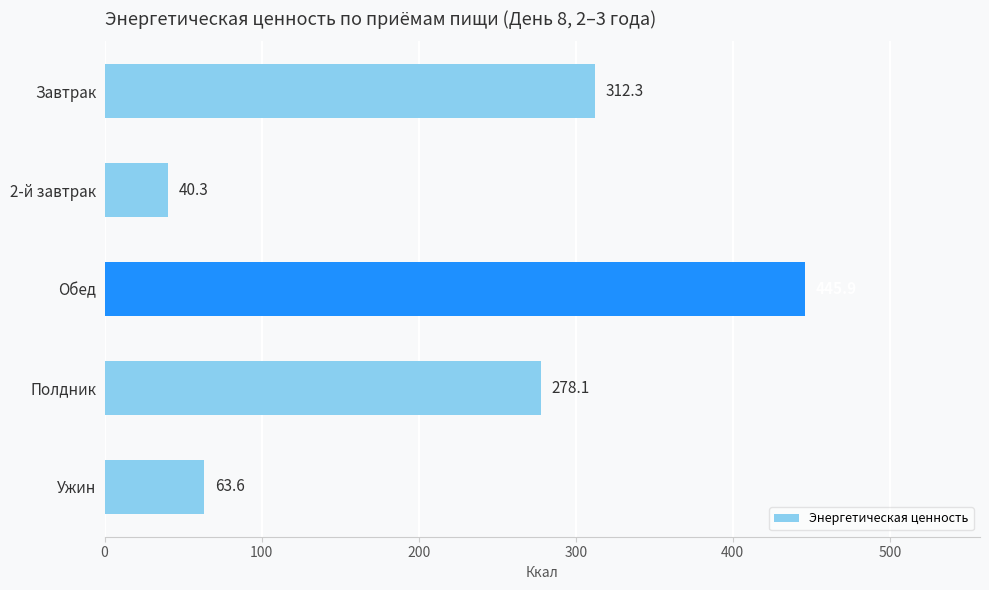

Does the chart contain stacked bars?

No